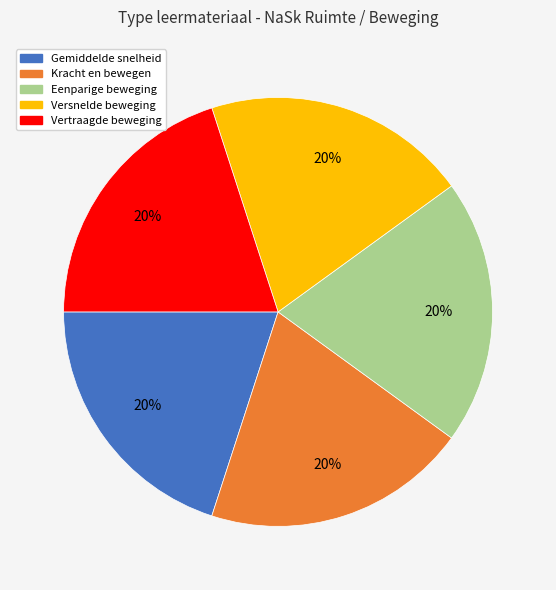

The Versnelde beweging slice represents 20% of the pie. True or false?

True